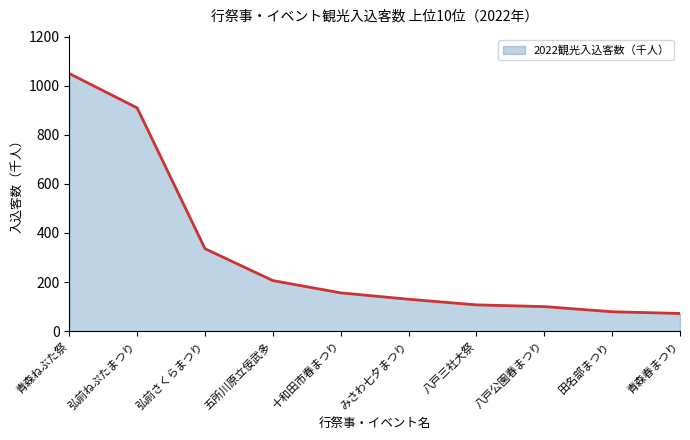

What is the sum of the values at みさわ七夕まつり and 青森ねぶた祭?

1180